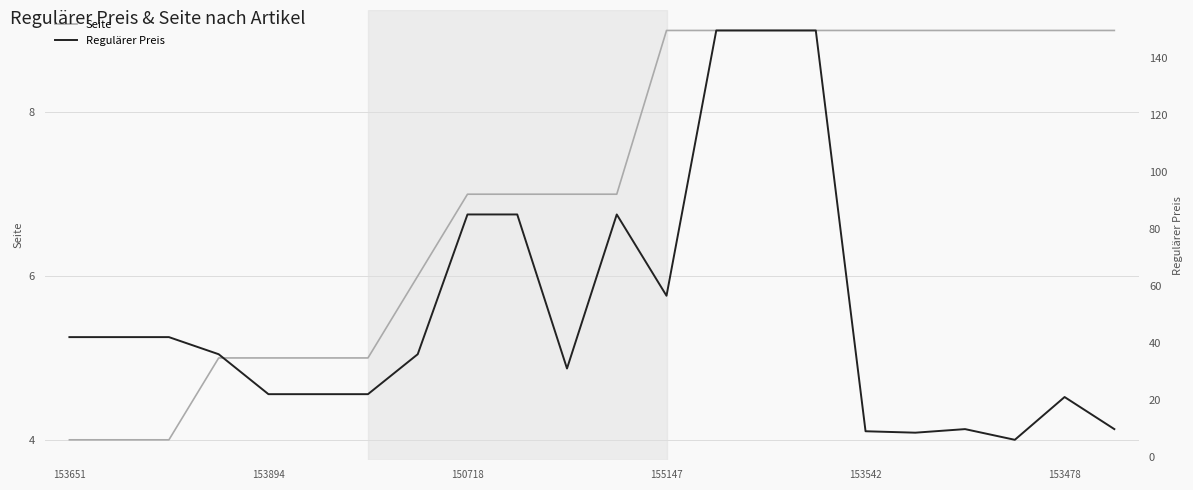

True or false: Seite has a value of 4 at 153651.

True